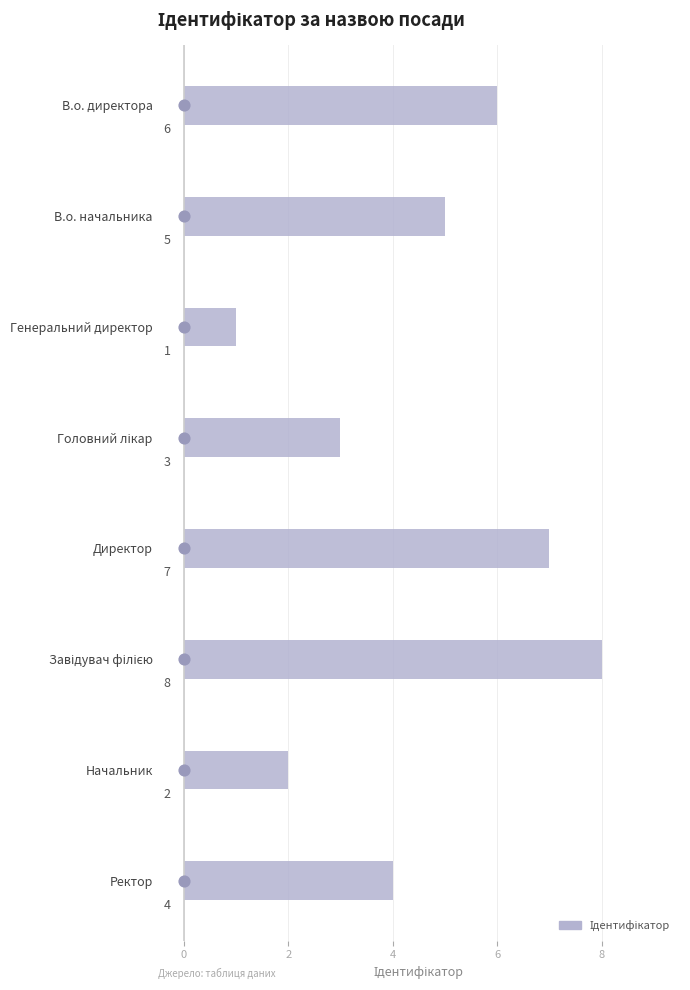

What is the change in value from В.о. начальника to Головний лікар?

-2